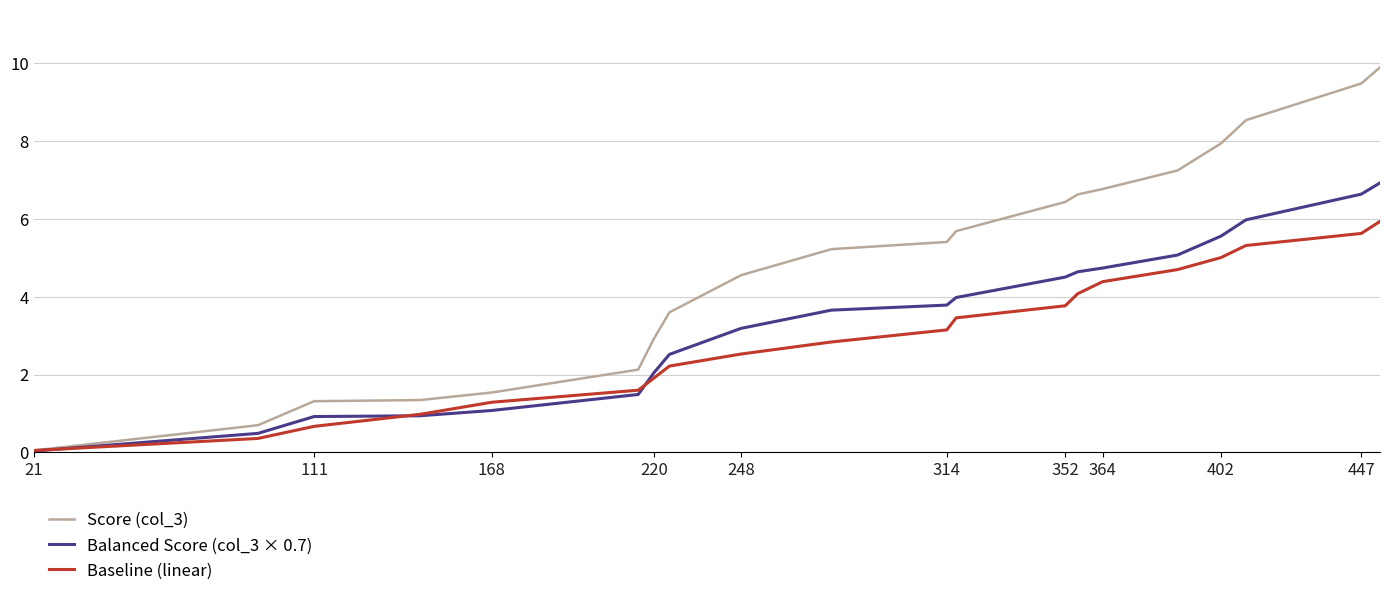

Which series has the largest total across all categories?

Score (col_3)